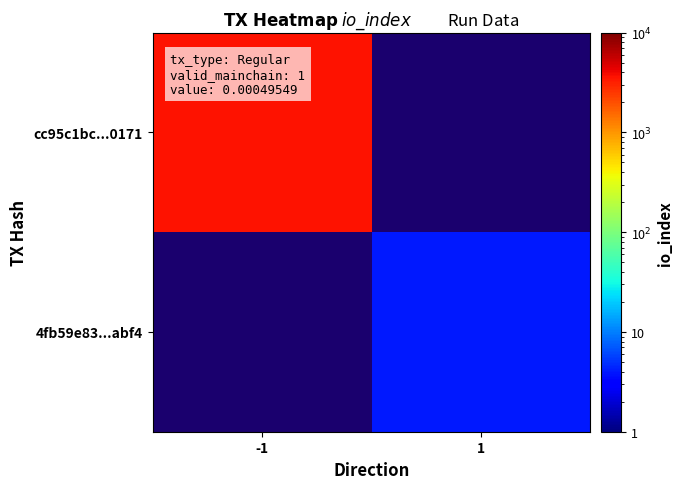

What is the maximum value shown in the chart?

3631.0